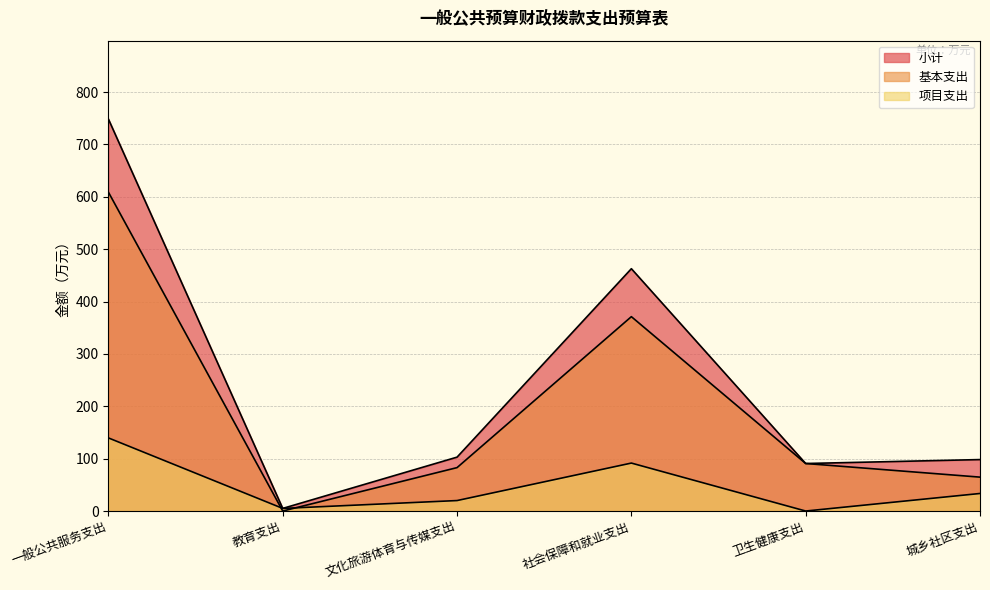

What is the value of the 基本支出 point at the 5th from the left?

90.7